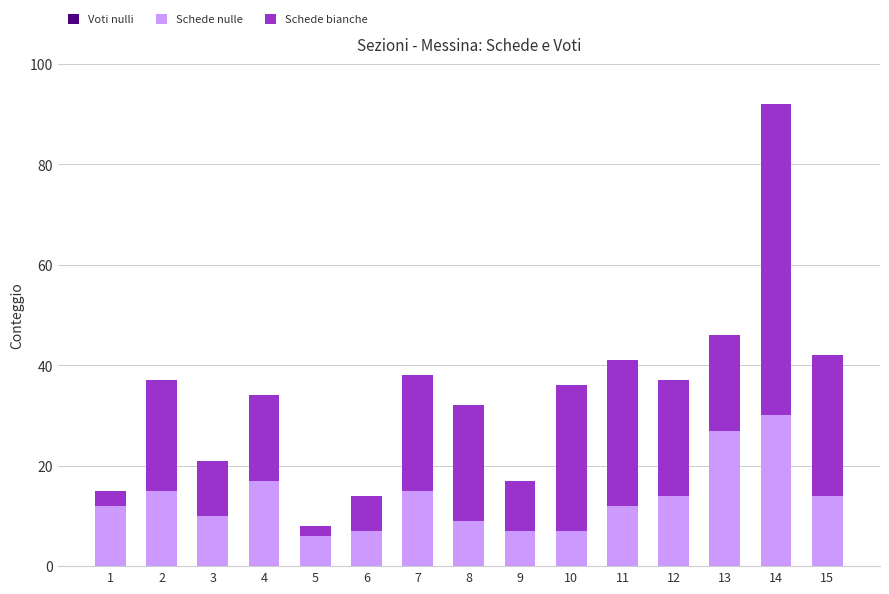

What is the maximum value for Schede nulle?

30